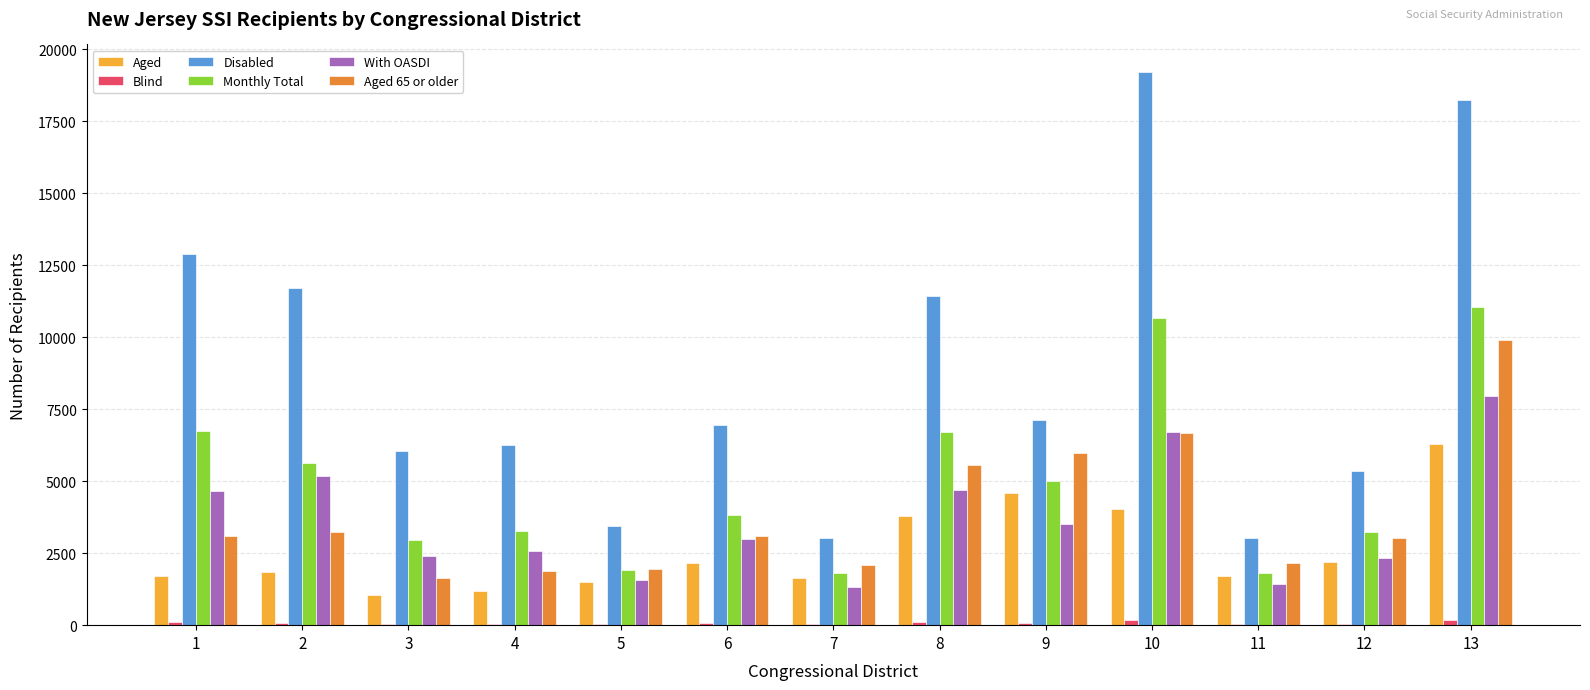

Which series has the widest spread of values?

Disabled